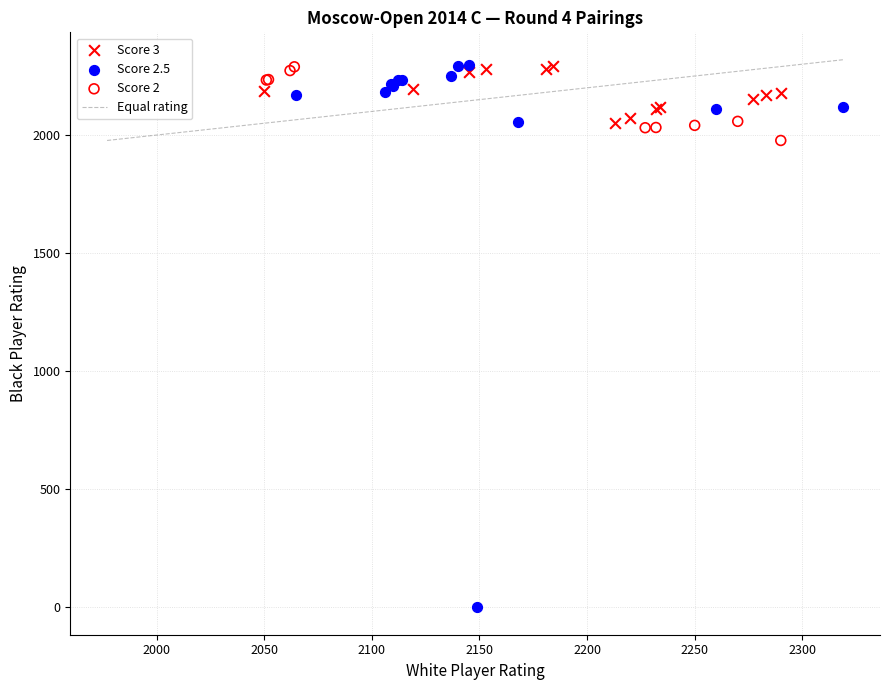

Which series contains the lowest Y value?

Score 2.5